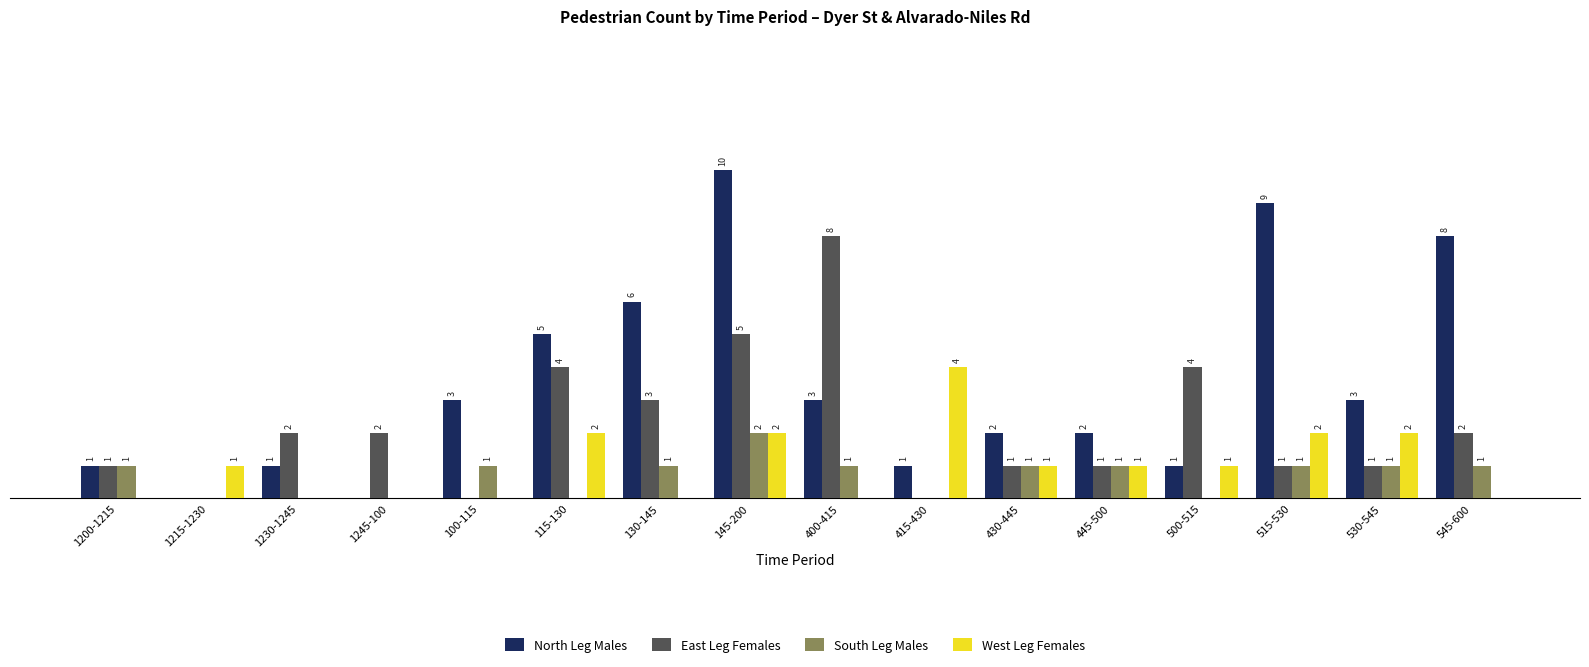

Between 400-415 and 500-515, which series saw the biggest shift?

East Leg Females